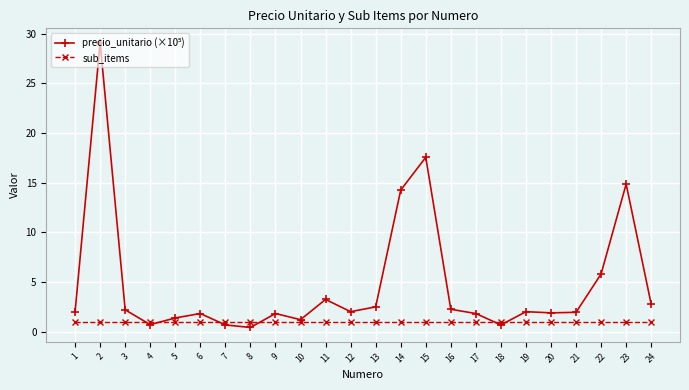

What is the total value across all series at 2?

30.1